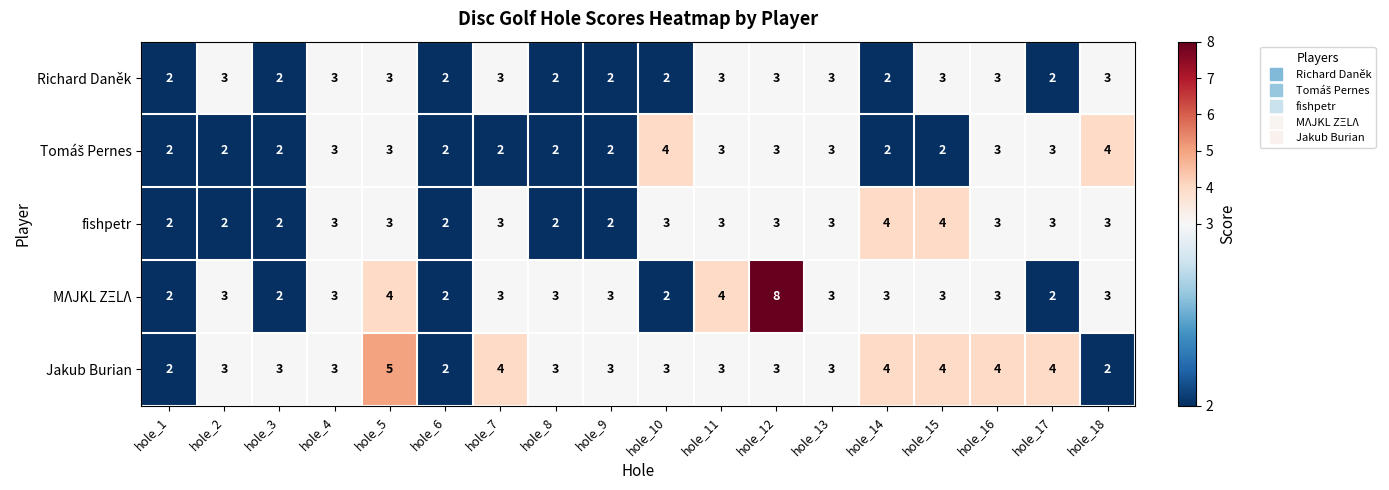

Is it true that Jakub Burian equals 2 at hole_6?

True